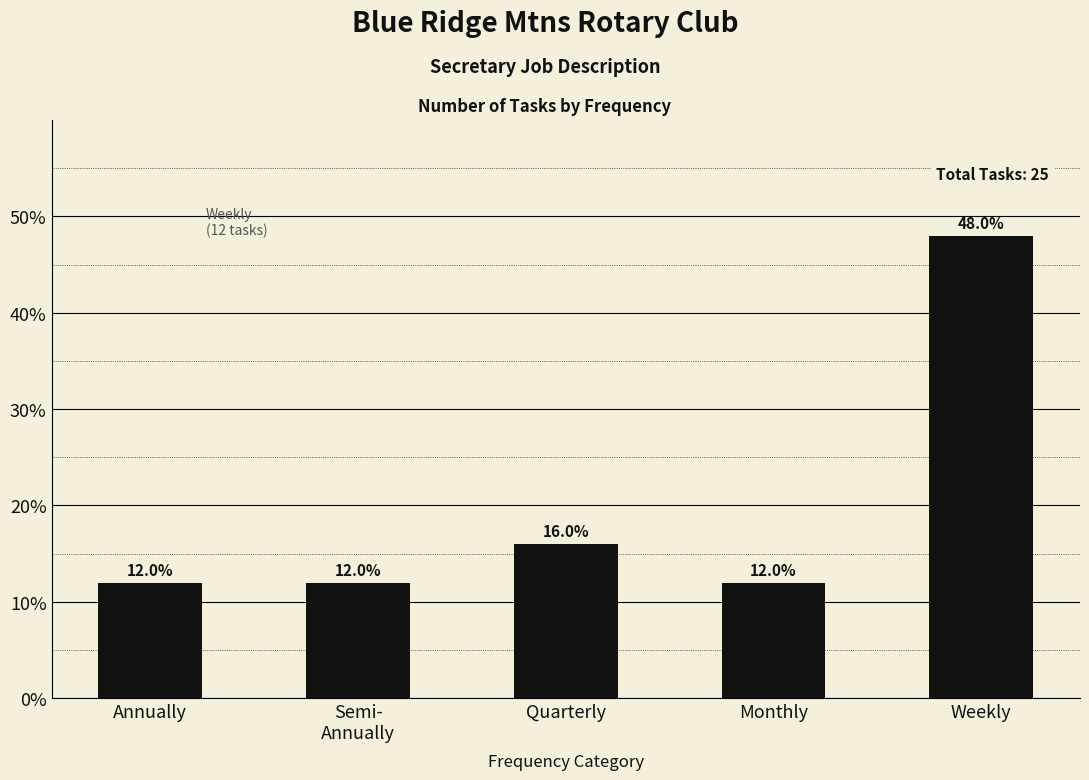

How many bars are there in total?

5